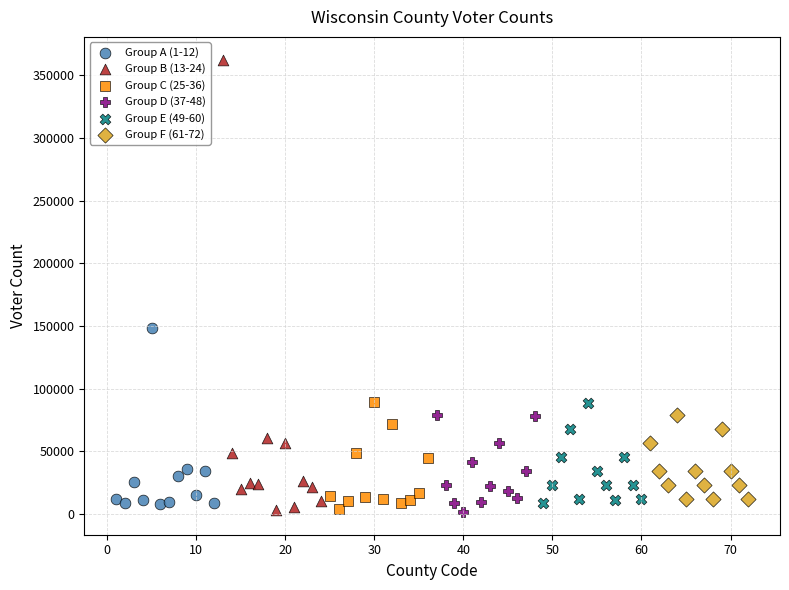

Which series reaches the maximum Y coordinate?

Group B (13-24)